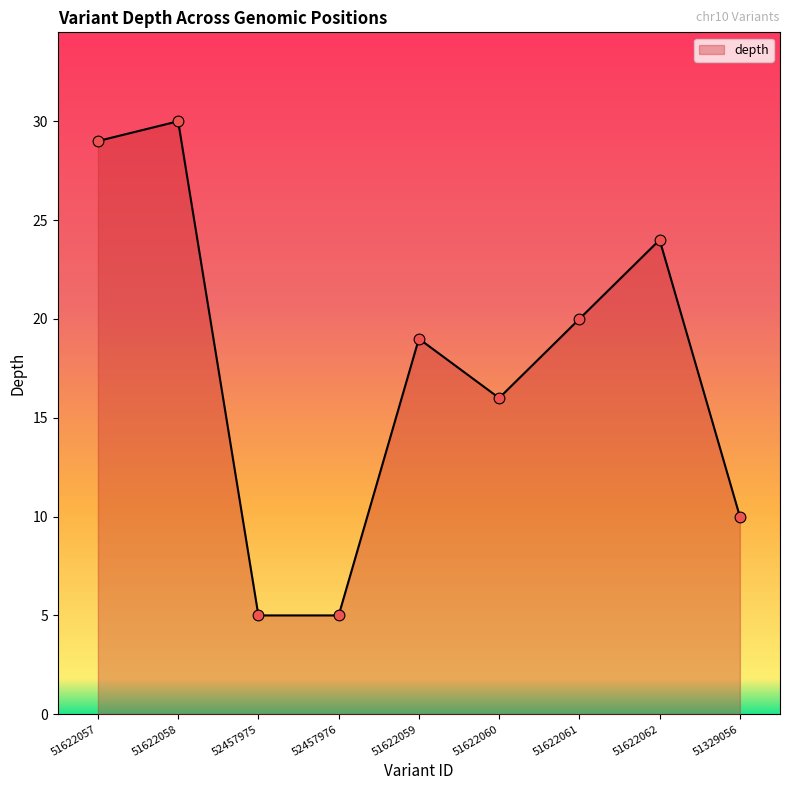

Approximately how many times larger is the value at 51622060 compared to 52457975?

3.2